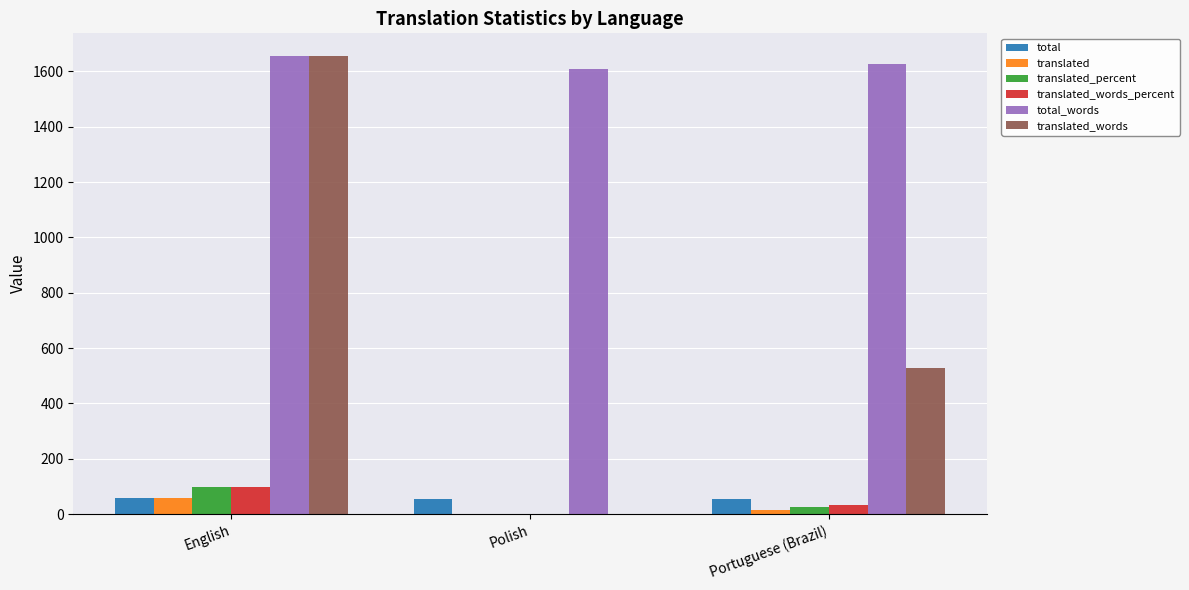

True or false: translated_words has a value of 358.7 at Portuguese (Brazil).

False